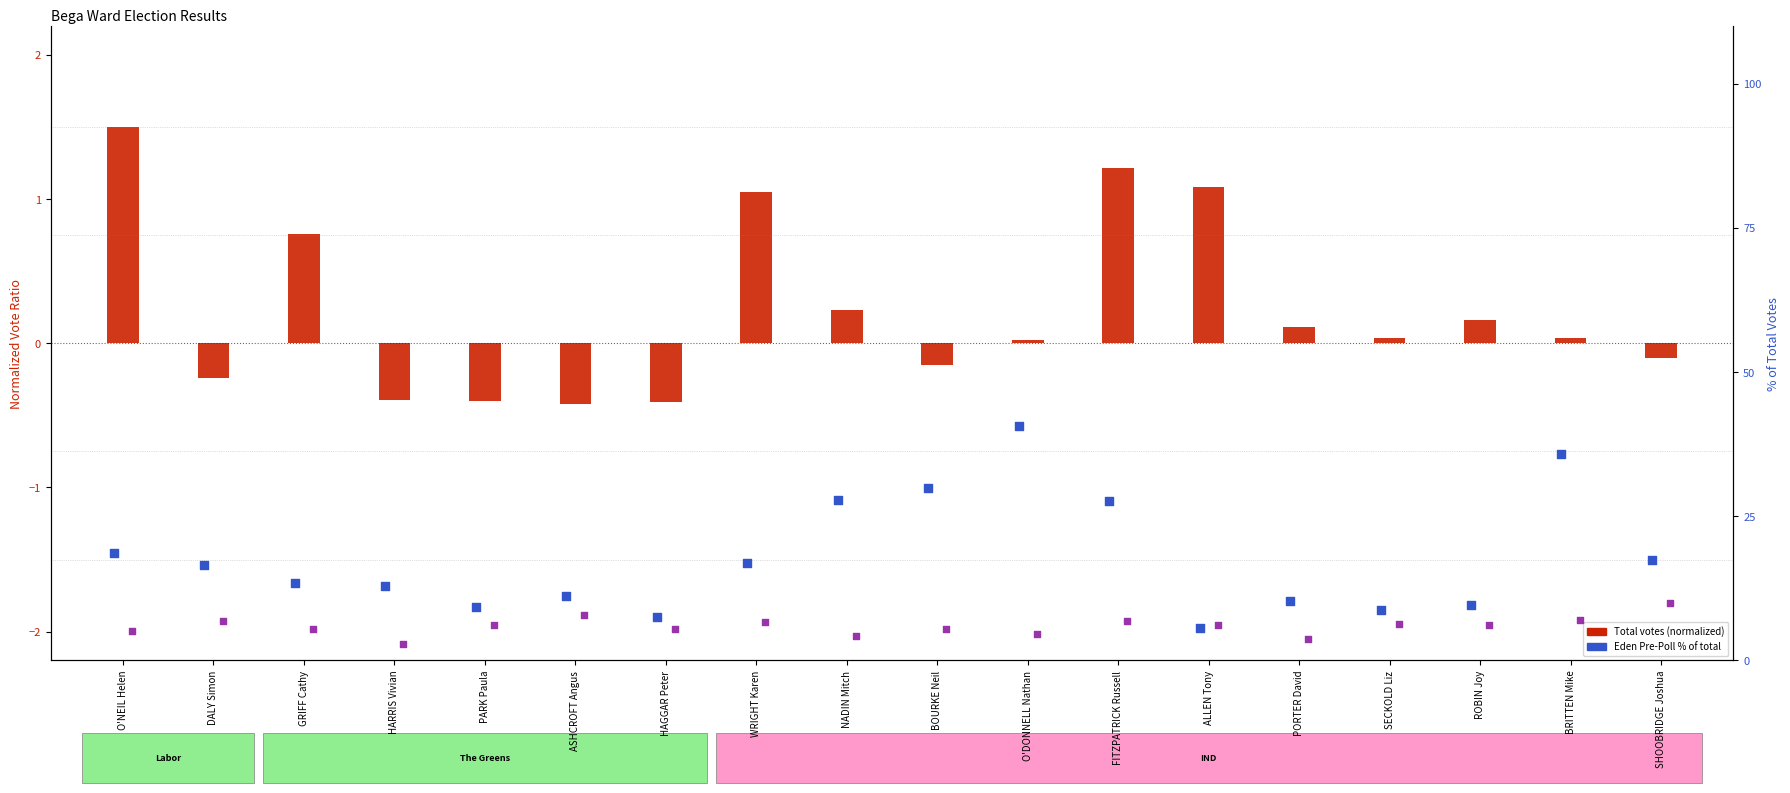

What is the total value across all series at BOURKE Neil?

35.2